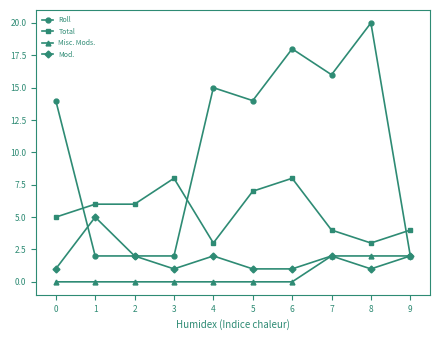

What value does the Total series have at 1?

6